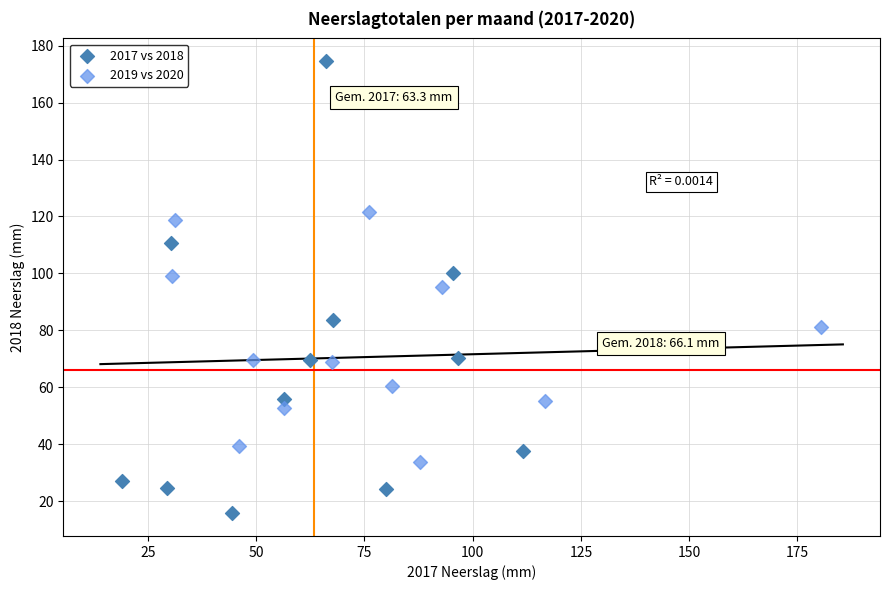

Which series contains the lowest Y value?

2017 vs 2018